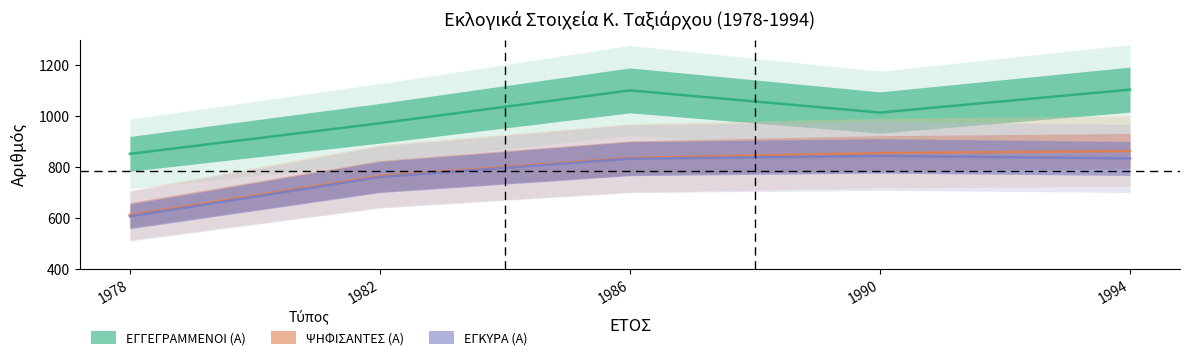

At which label does ΕΓΓΕΓΡΑΜΜΕΝΟΙ (Α) first exceed 1014?

1986